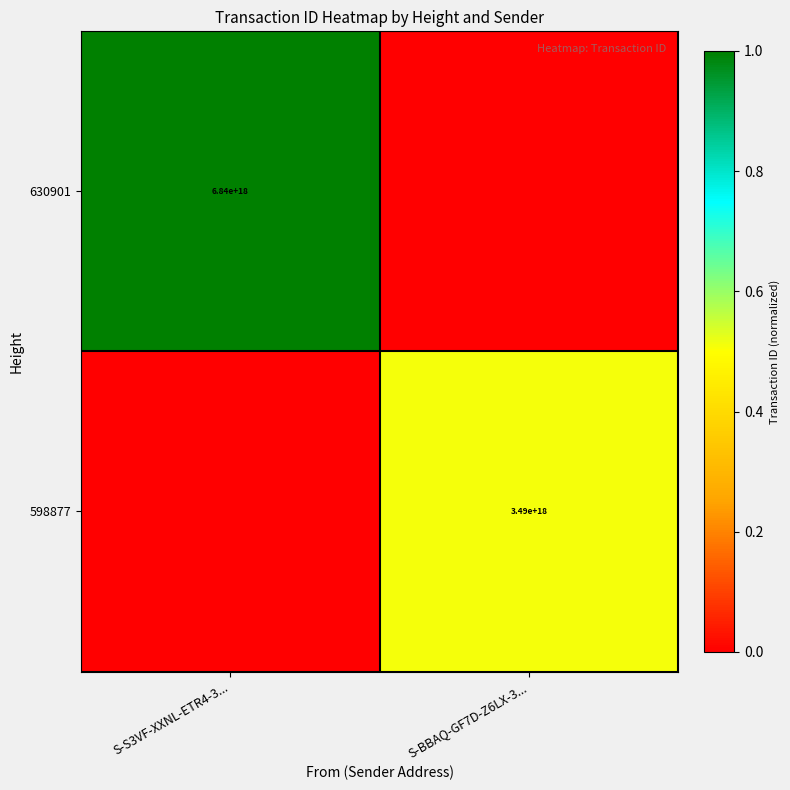

Is it true that 598877 equals 3490000000000000000 at S-BBAQ-GF7D-Z6LX-3...?

True